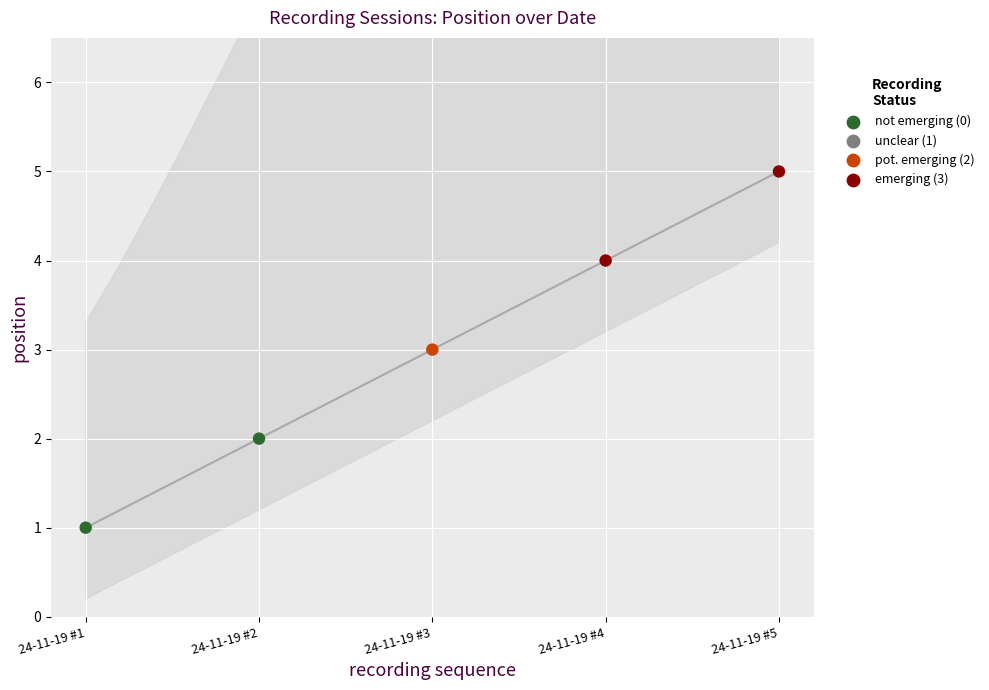

What is the change in value from 24-11-19 #4 to 24-11-19 #5?

+1